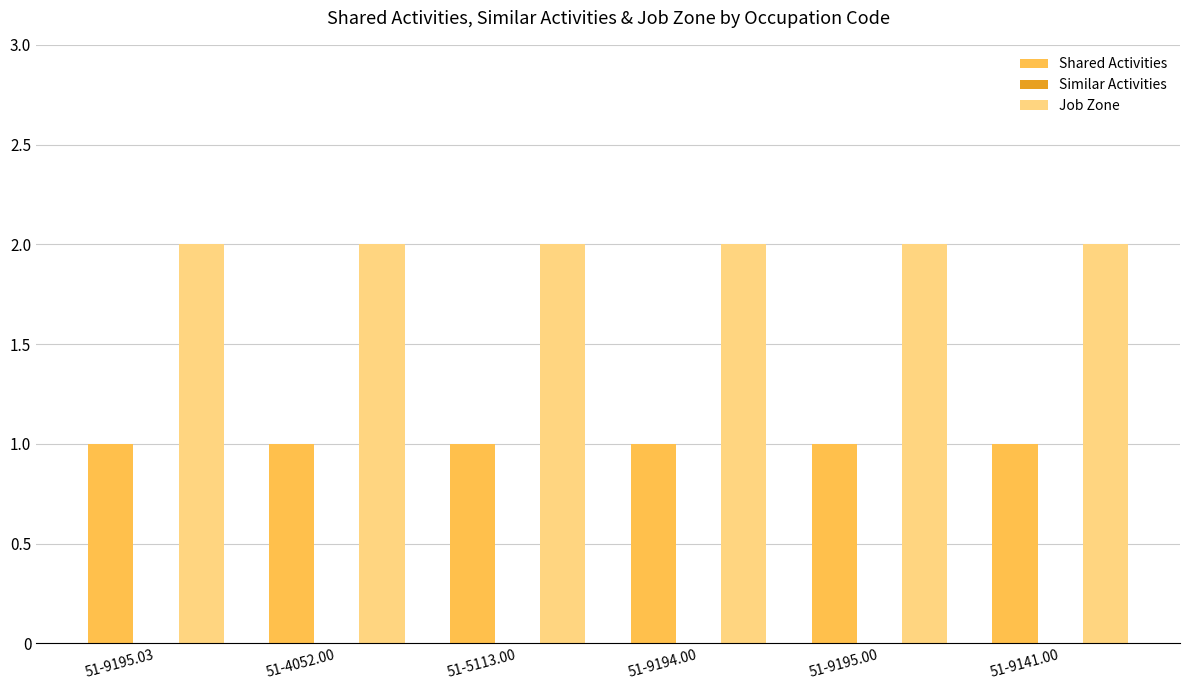

What is the sum of the Job Zone values at 51-9141.00 and 51-5113.00?

4